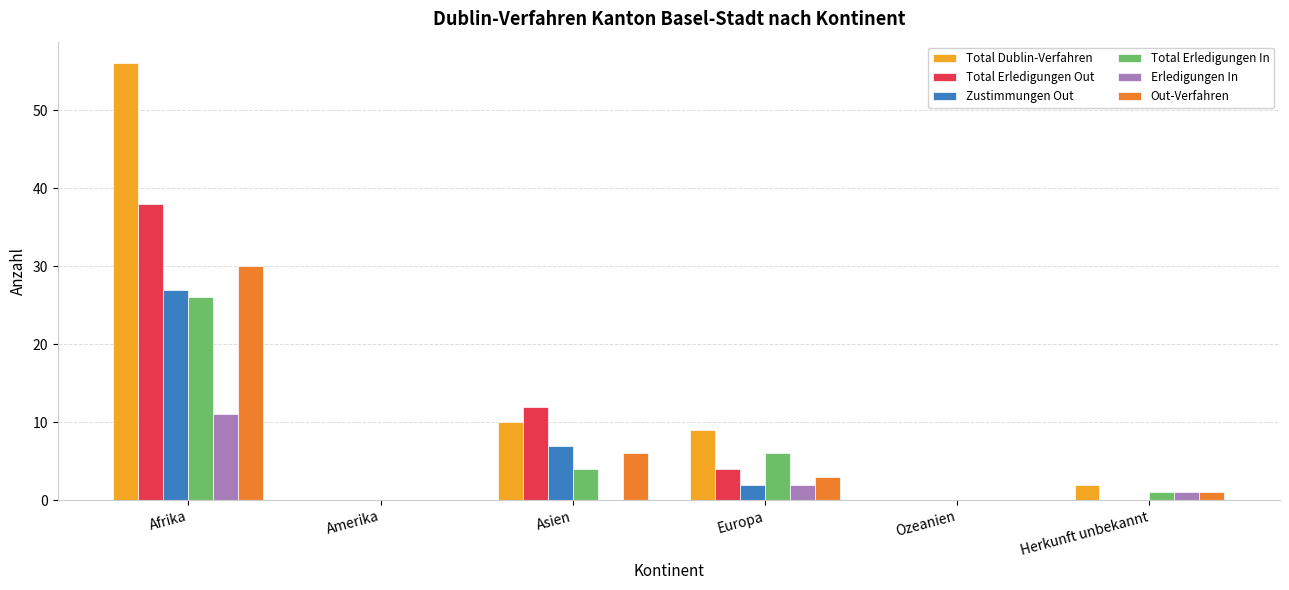

Where does the Zustimmungen Out series first go above 2?

Afrika